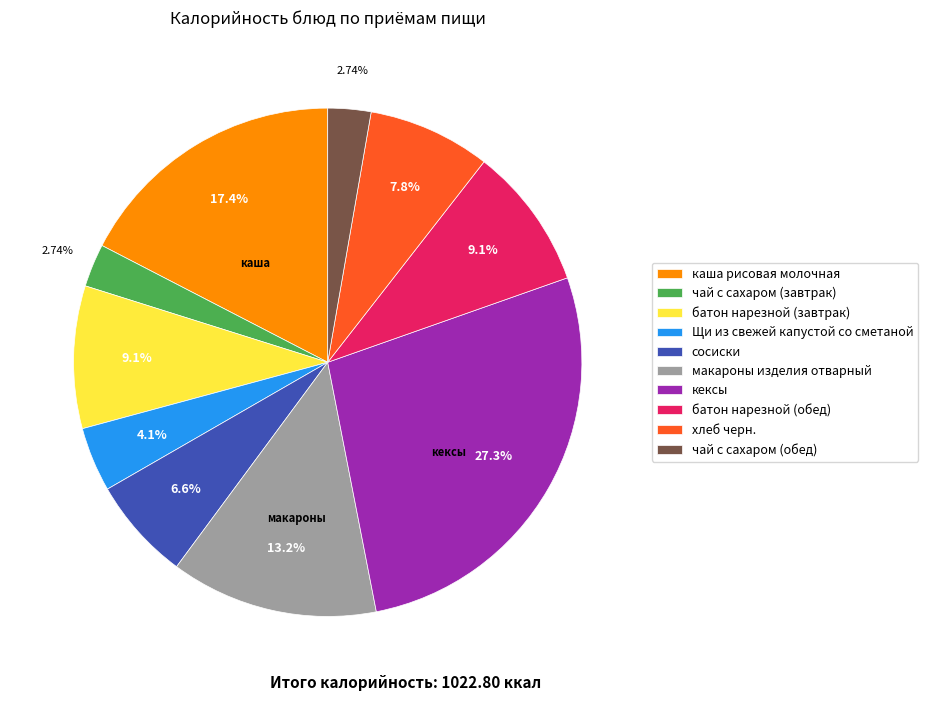

Is it true that сосиски is 7% of the pie?

True